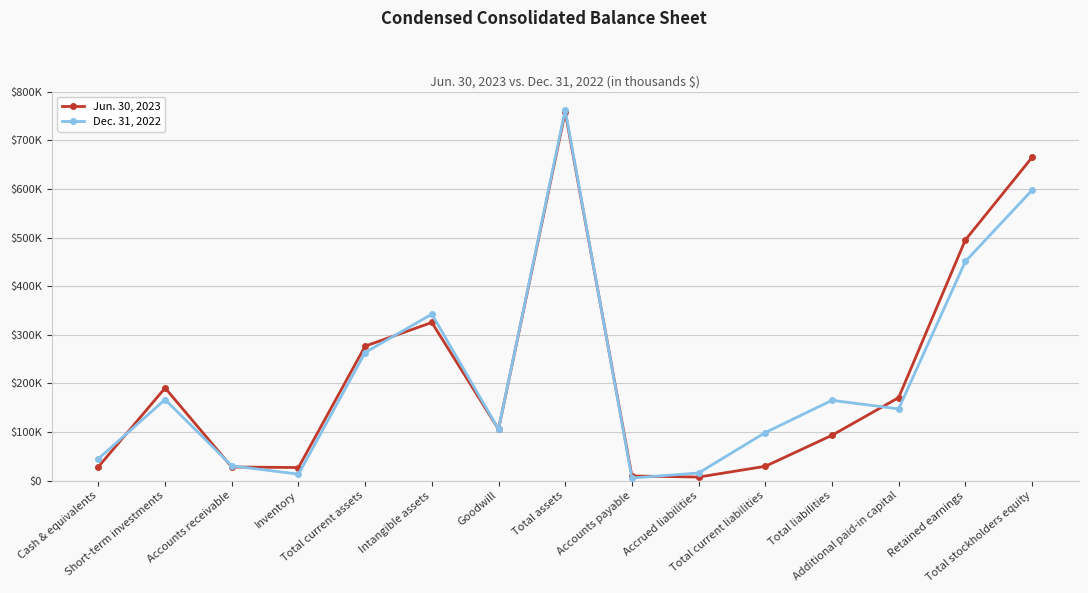

Does the chart have visible grid lines?

Yes